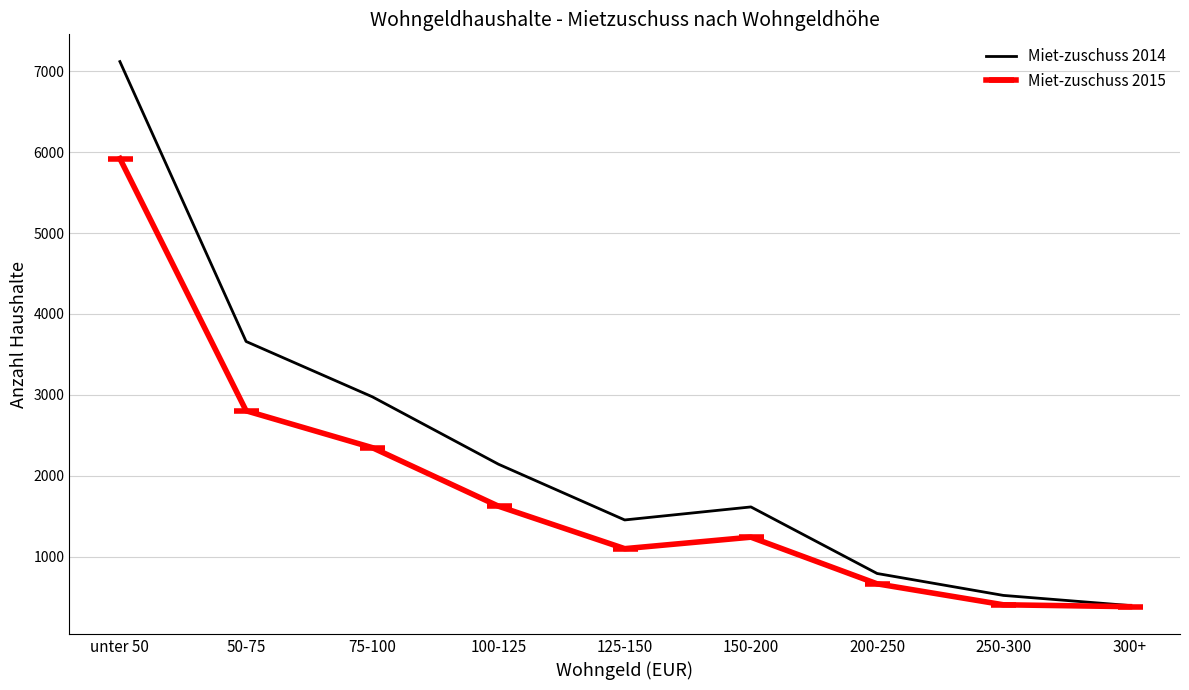

The value of Miet-zuschuss 2014 at 150-200 is 882. True or false?

False